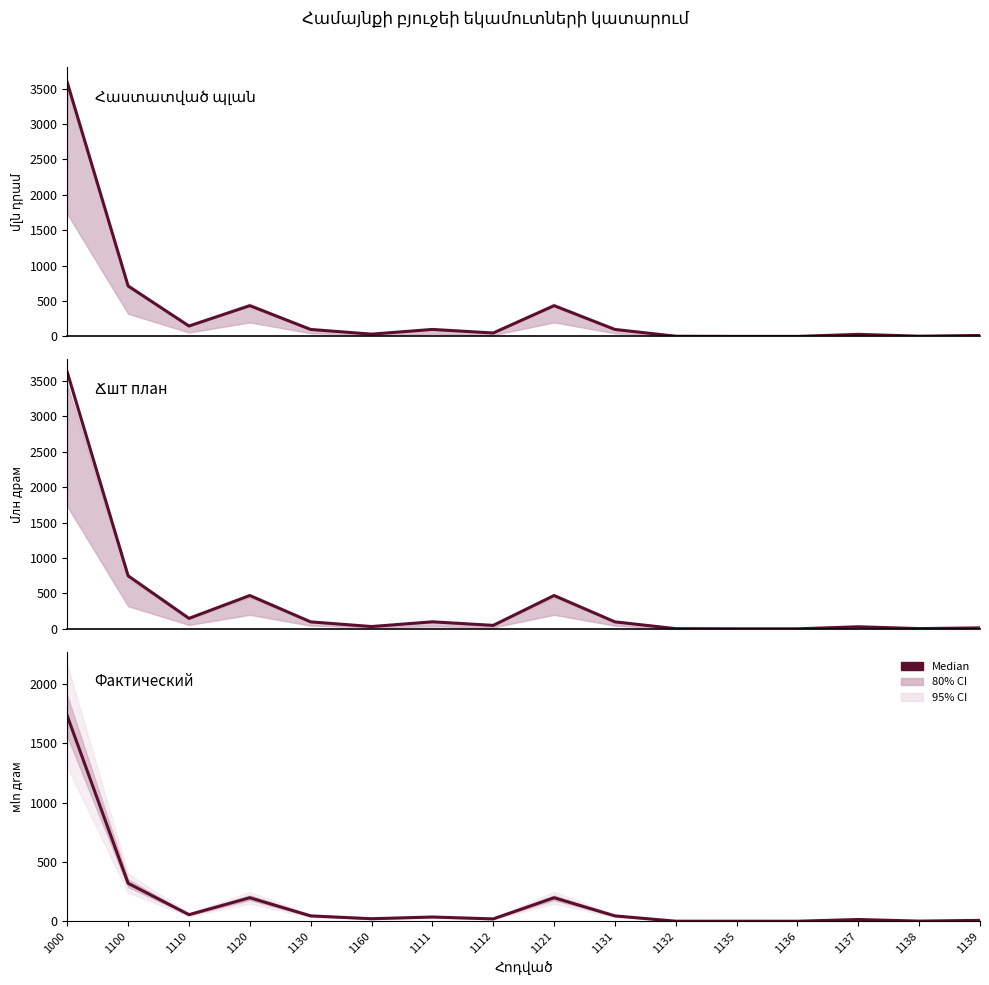

What position from the left is 1136?

13